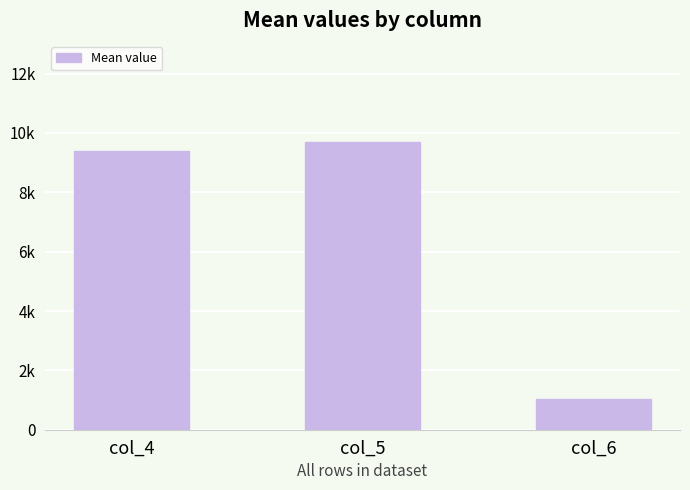

Does the chart contain any negative values?

No